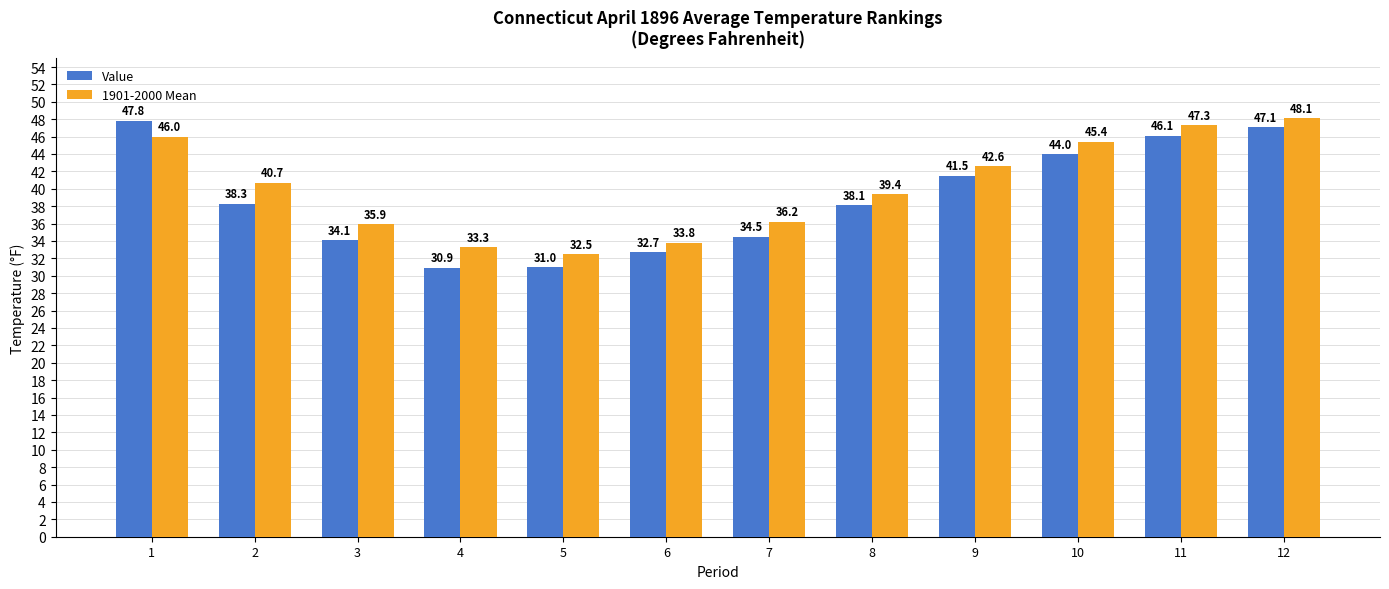

Which category has the lowest value in the Value series?

4